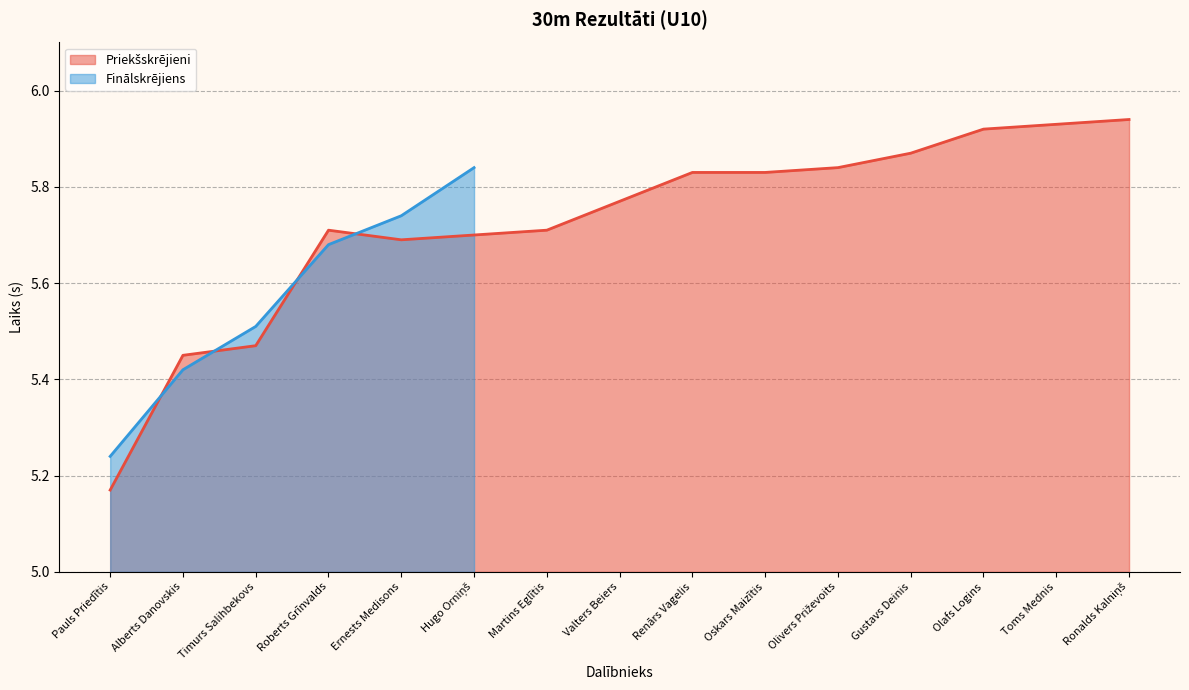

Reading right to left, list all the values displayed in this chart.

Ronalds Kalniņš=5.9	Toms Mednis=5.9	Olafs Logins=5.9	Gustavs Deinis=5.9	Olivers Priževoits=5.8	Oskars Maizītis=5.8	Renārs Vagelis=5.8	Valters Beiers=5.8	Martins Eglītis=5.7	Hugo Orniņš=5.7	Ernests Medisons=5.7	Roberts Grīnvalds=5.7	Timurs Salihbekovs=5.5	Alberts Danovskis=5.5	Pauls Priedītis=5.2